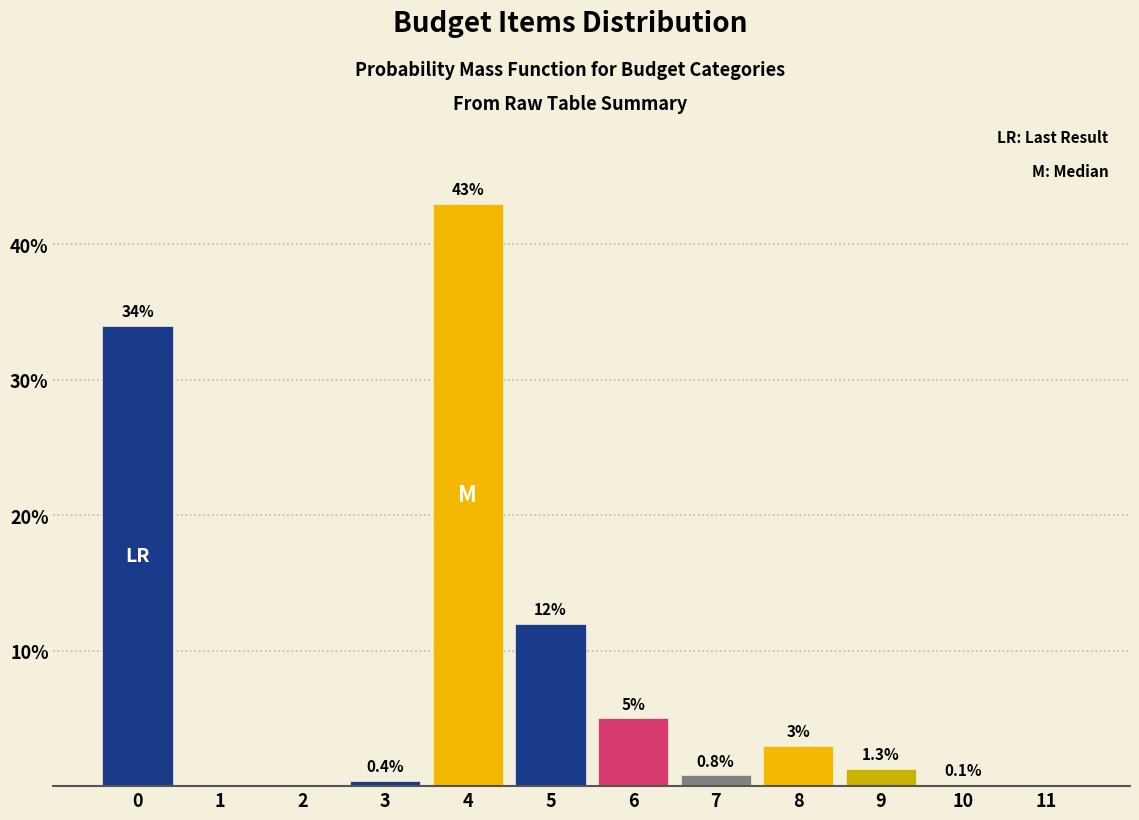

Reading right to left, extract all data points from this chart.

11=0.0	10=0.1	9=1.3	8=3.0	7=0.8	6=5.0	5=12.0	4=43.0	3=0.4	2=0.0	1=0.0	0=34.0